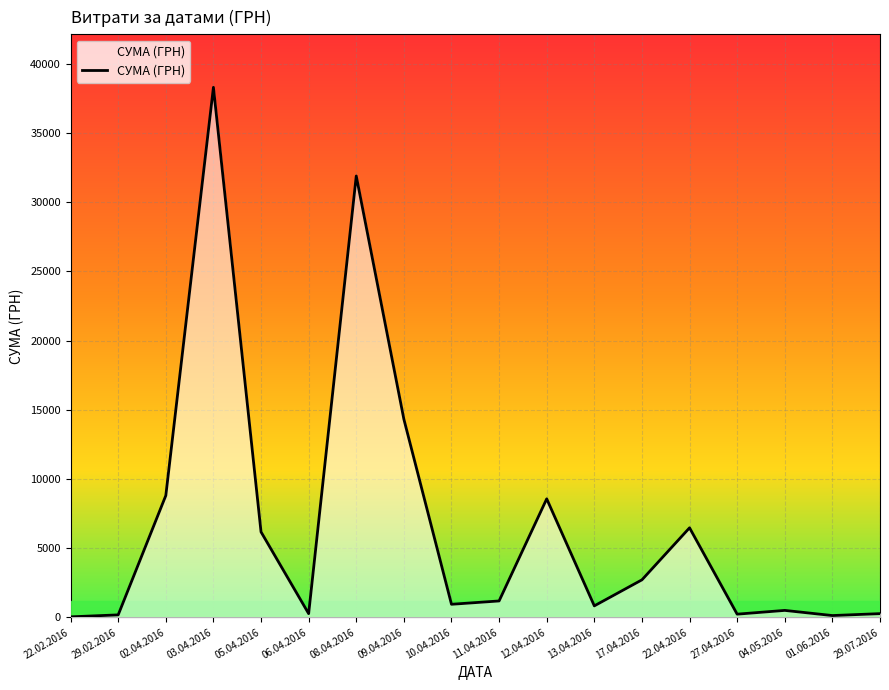

What is the difference between the values at 29.07.2016 and 12.04.2016?

8296.0